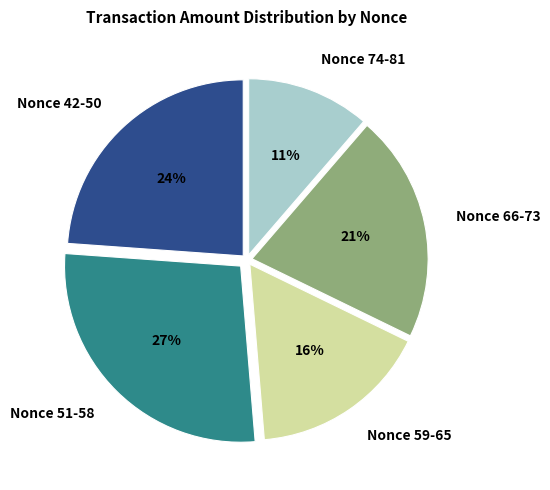

Count the number of slices in the pie.

5